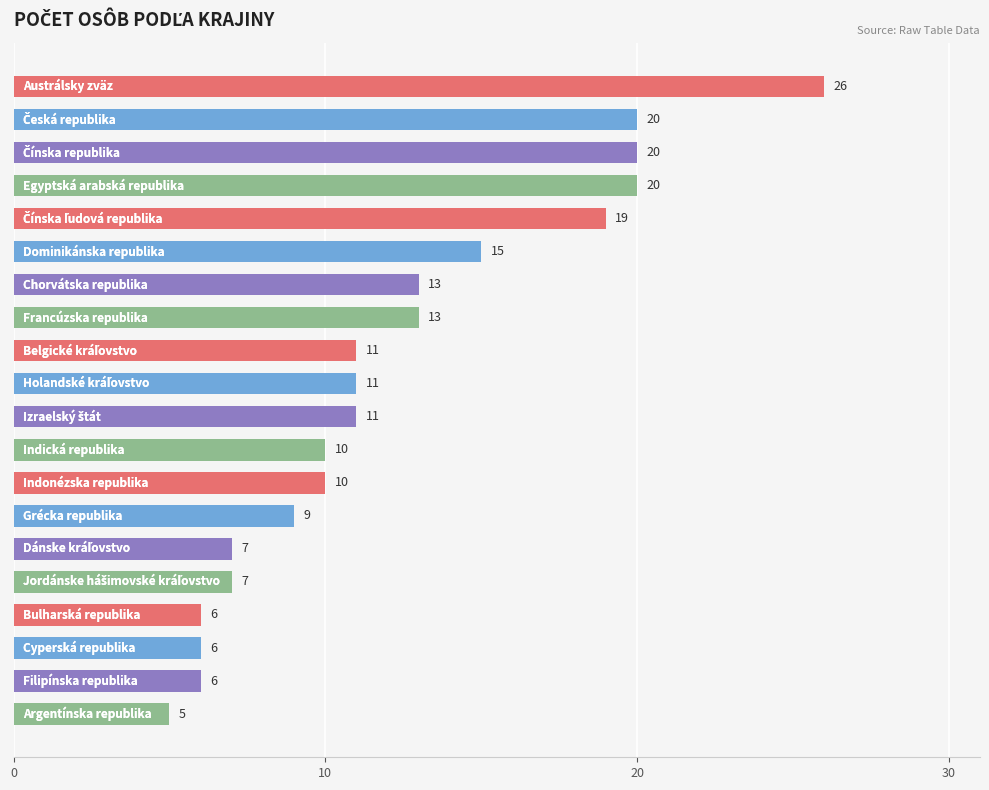

What is the value of the 12th bar from the top?

10